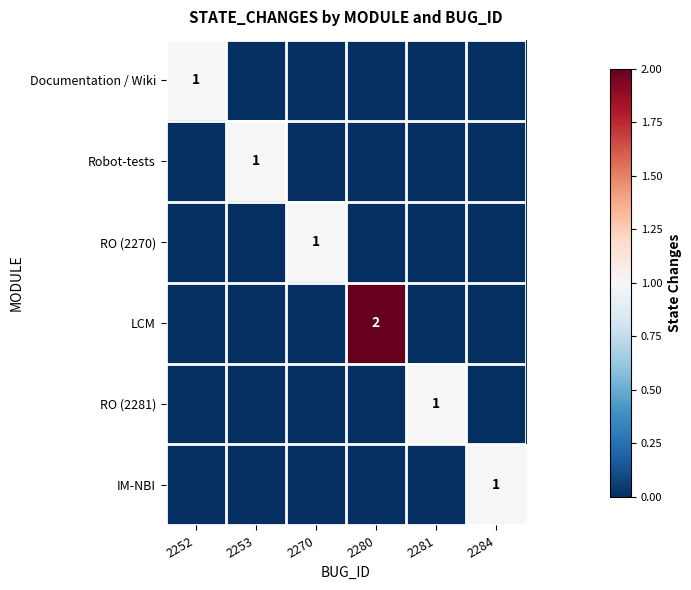

Is it true that Robot-tests equals 1 at 2253?

True